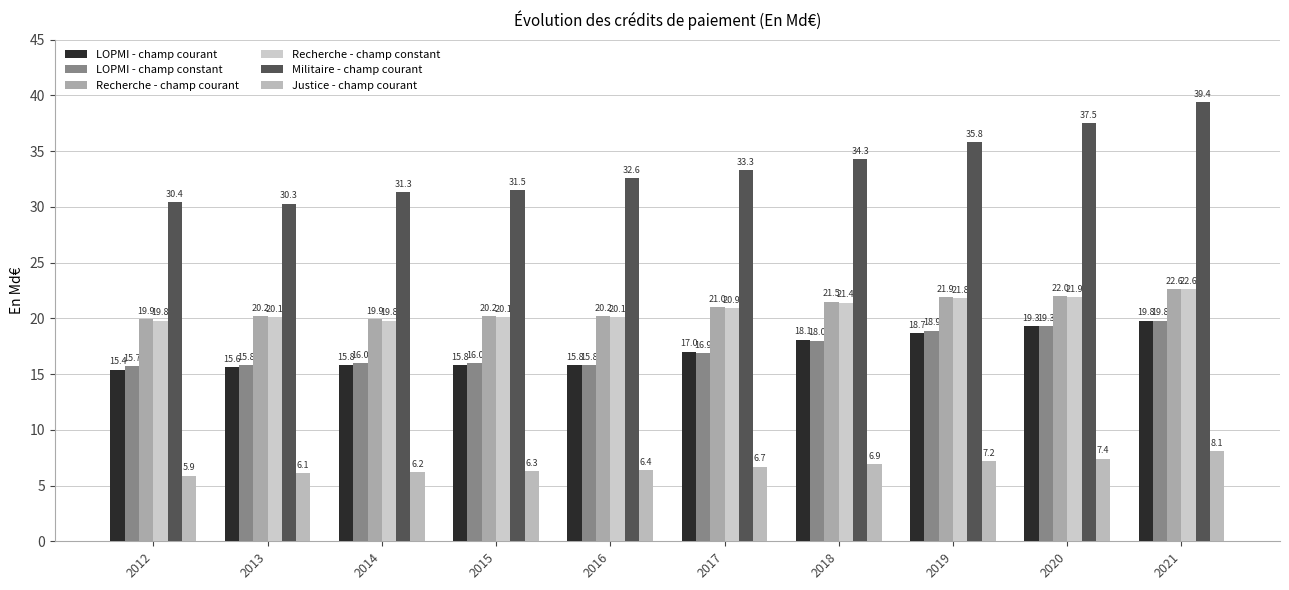

Between 2014 and 2018, which series saw the biggest shift?

Militaire - champ courant